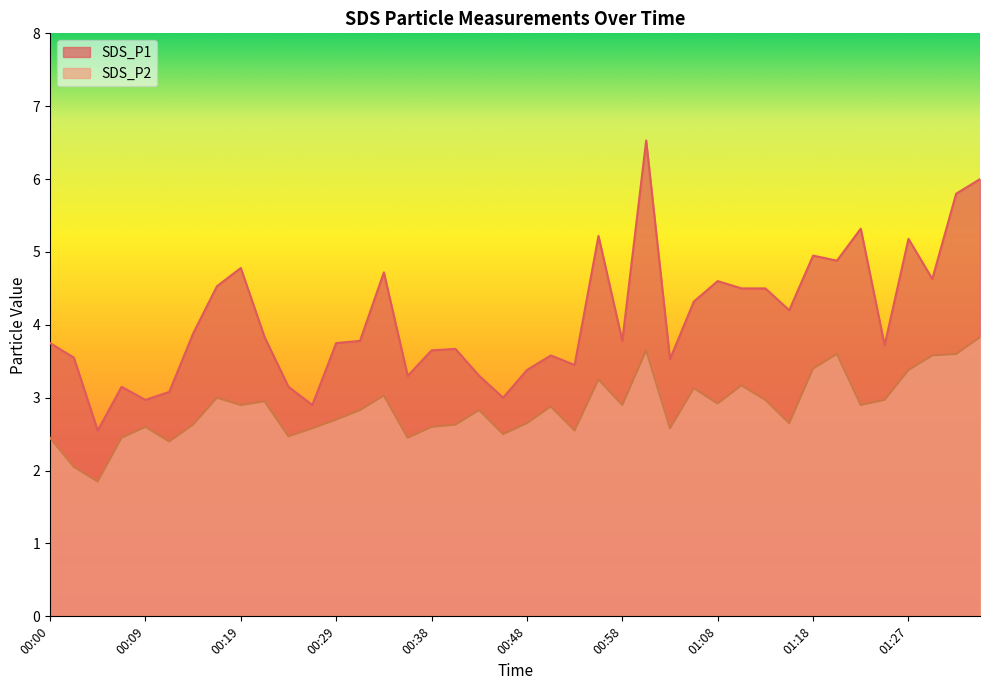

At which label does SDS_P2 reach its peak?

01:35